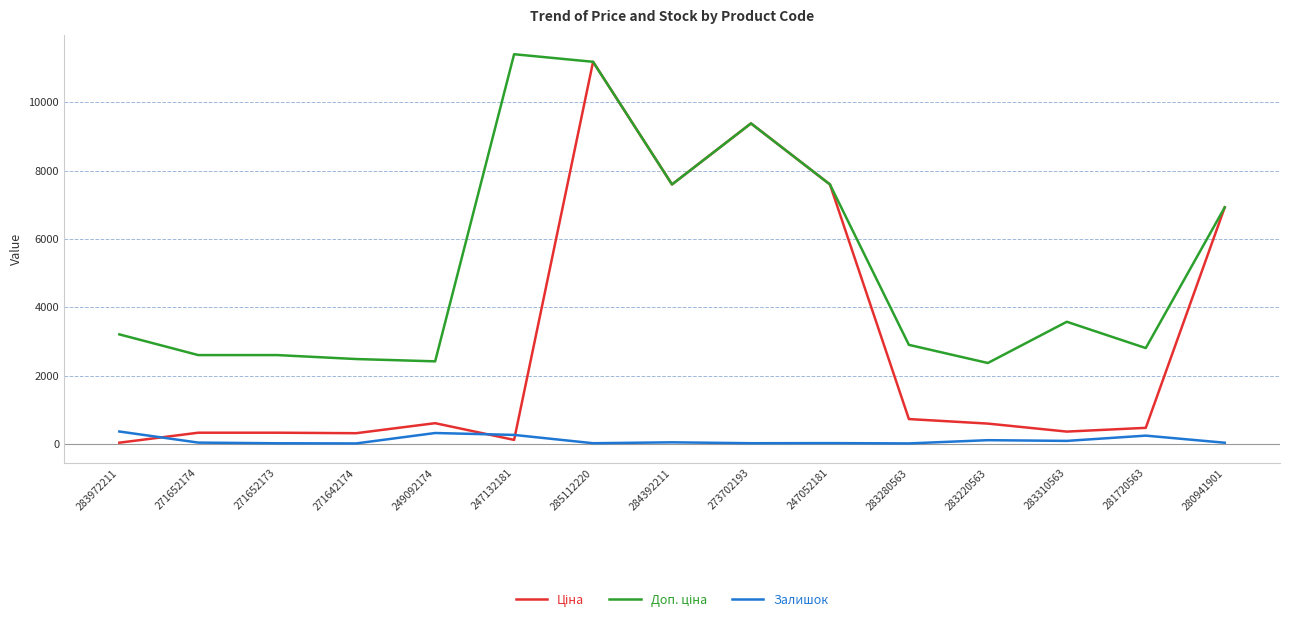

At which category is the sum across all series the highest?

285112220